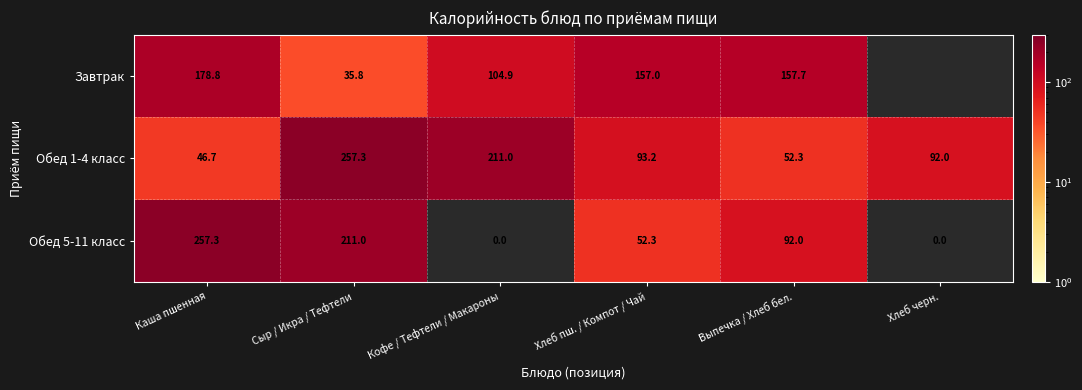

Which series changed the most between Сыр / Икра / Тефтели and Кофе / Тефтели / Макароны?

Обед 5-11 класс